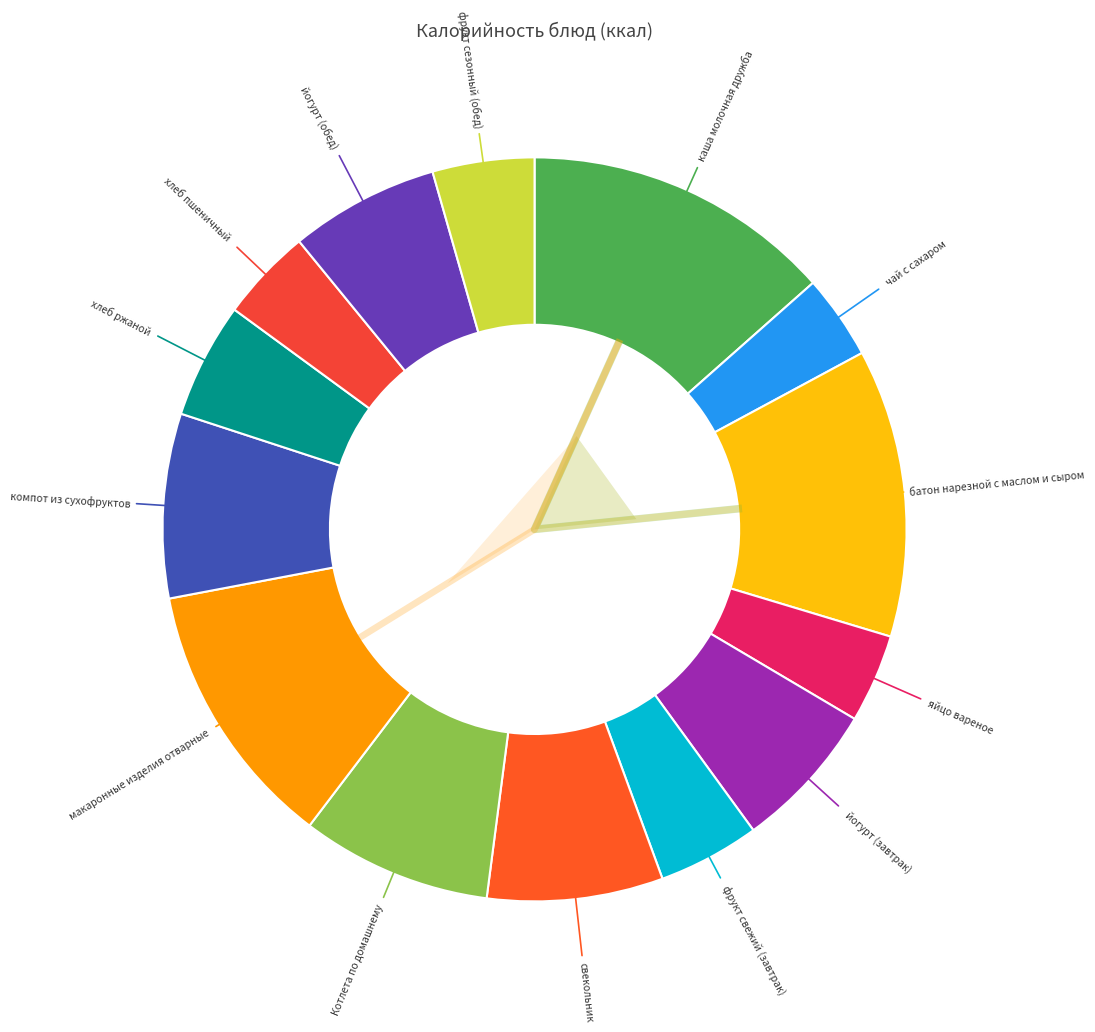

Does фрукт свежий (завтрак) account for over 50% of the chart?

No